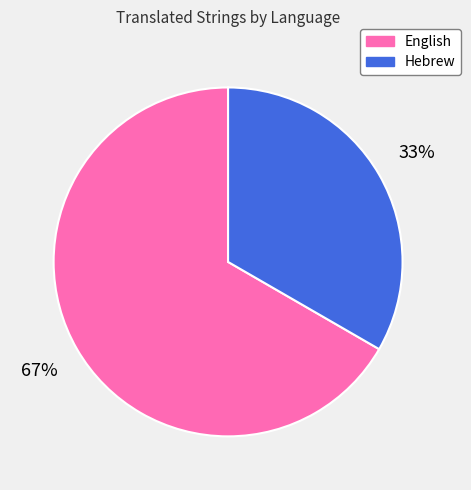

Which category accounts for the majority?

English